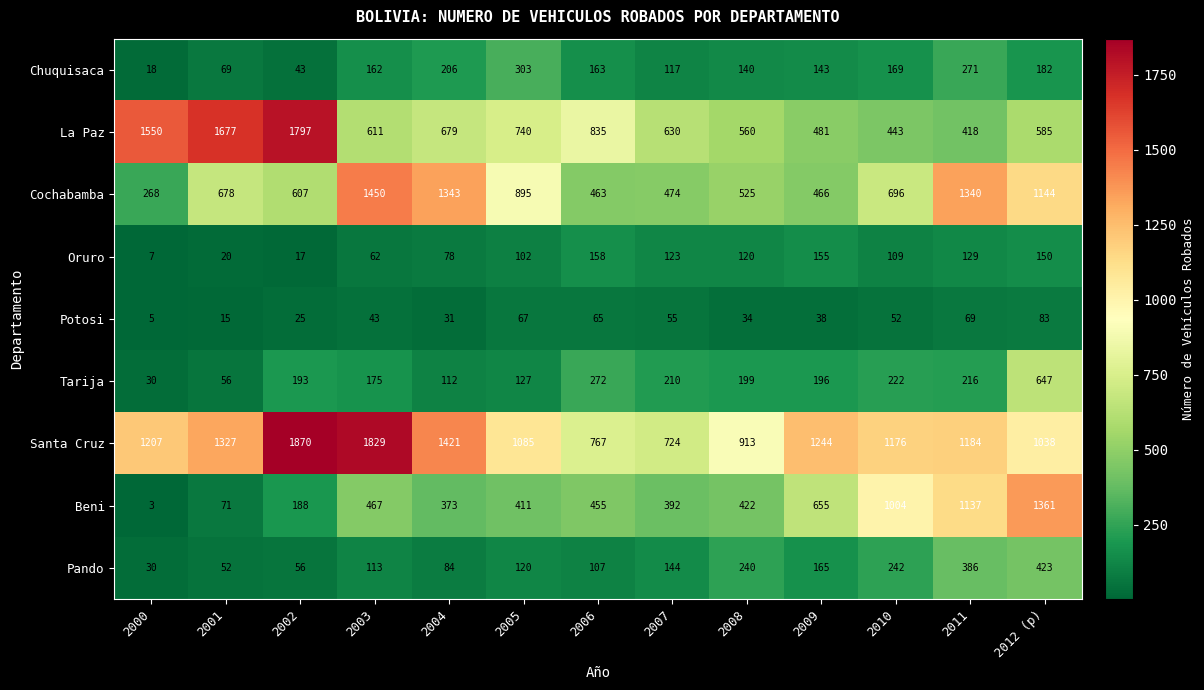

Where is Tarija nearest to the value 338?

2006